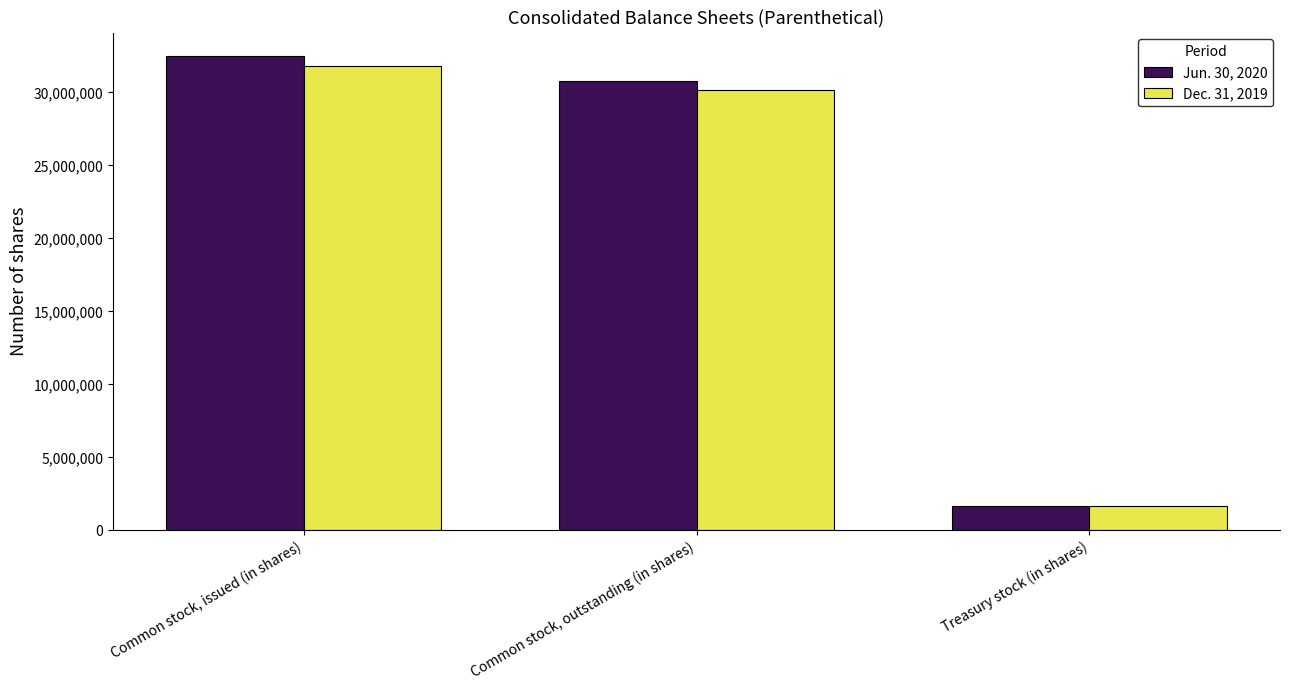

True or false: Dec. 31, 2019 has a value of 8813452 at Common stock, issued (in shares).

False